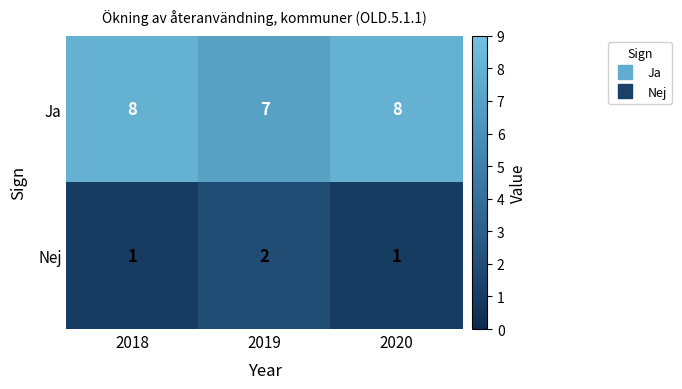

What is the sum of all Ja values?

23